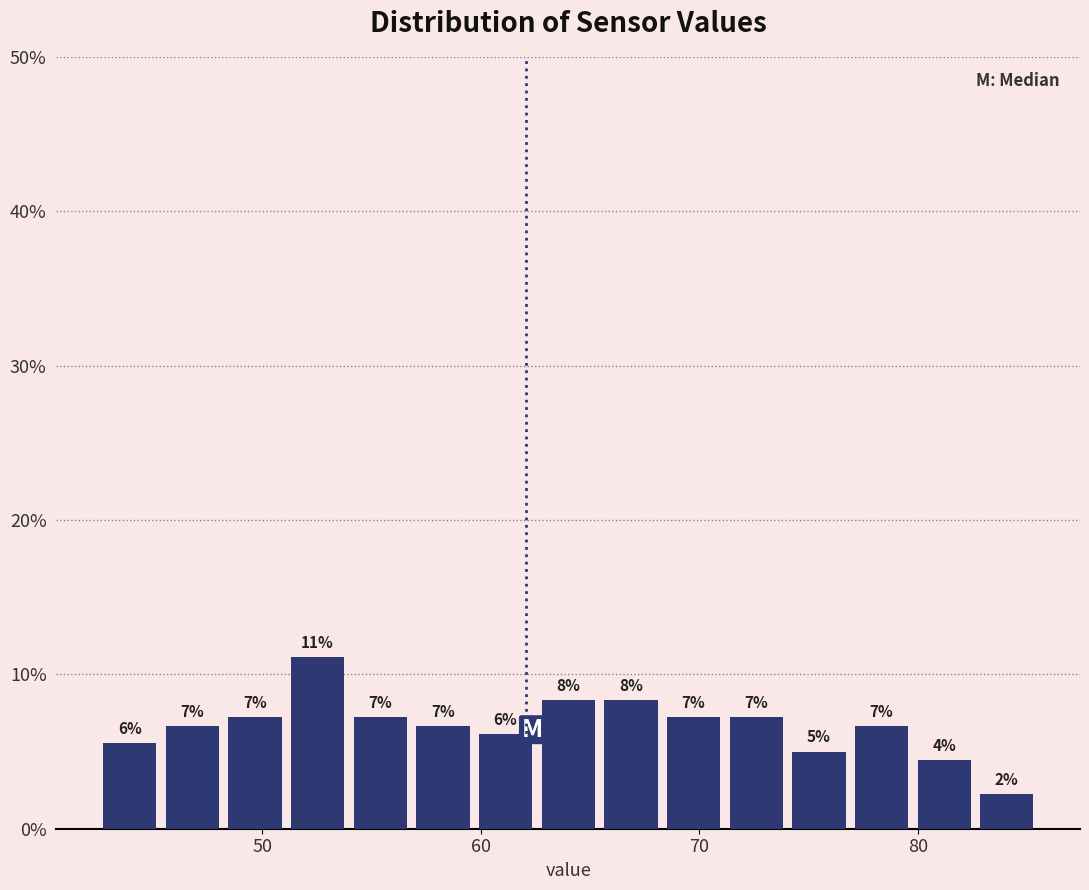

Around what value on the x-axis is the tallest bar? Give the approximate position of its centre, as read against the axis.

53